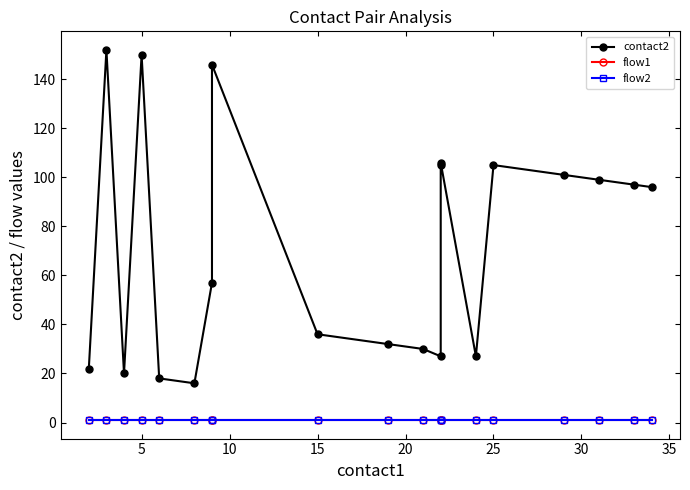

What is the greatest value displayed?

152